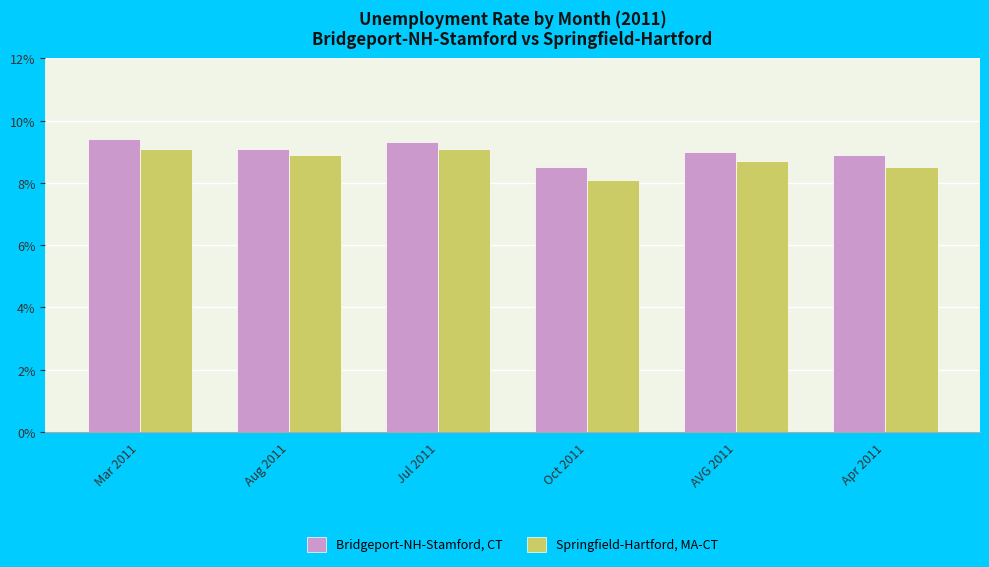

Rank the series at Mar 2011 from highest to lowest value.

Bridgeport-NH-Stamford, CT, Springfield-Hartford, MA-CT